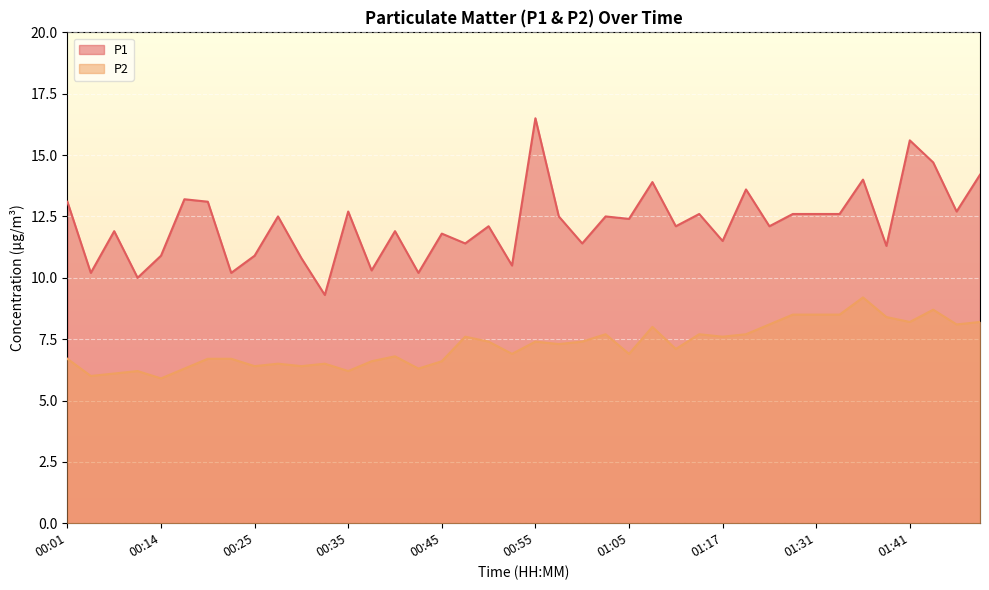

Which series has the largest total across all categories?

P1